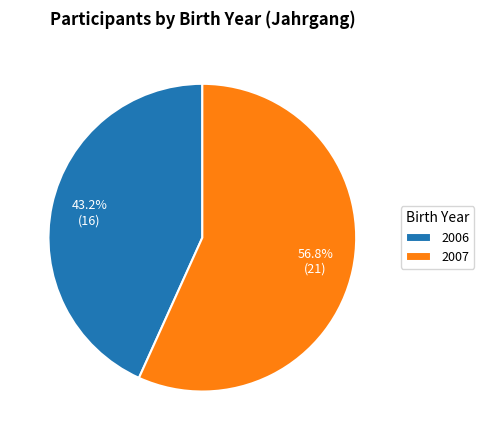

To the nearest percent, what percentage of the pie is 2007?

57%